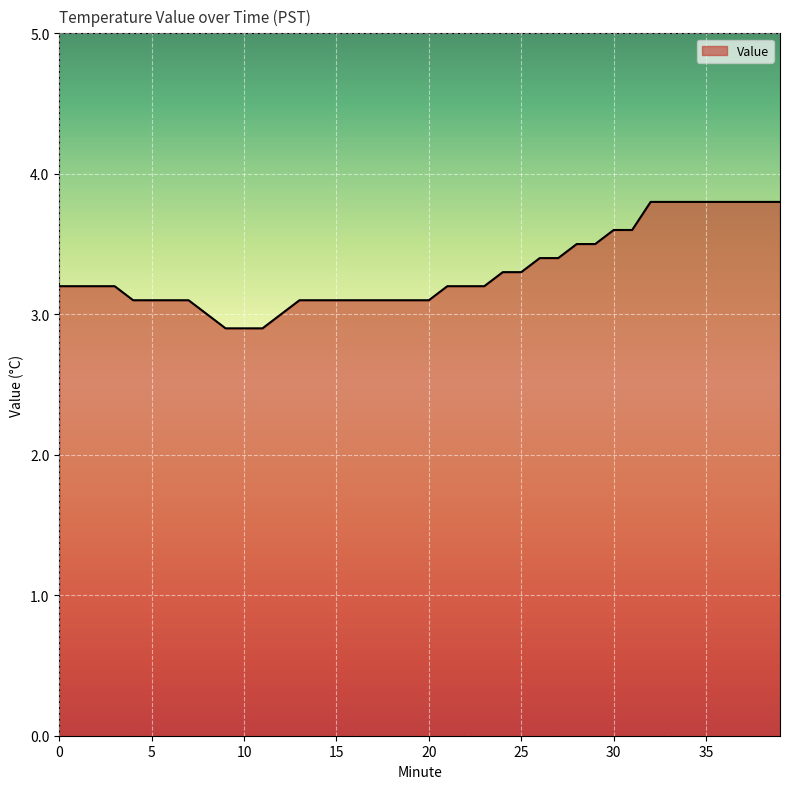

What is the minimum value shown in the chart?

2.9